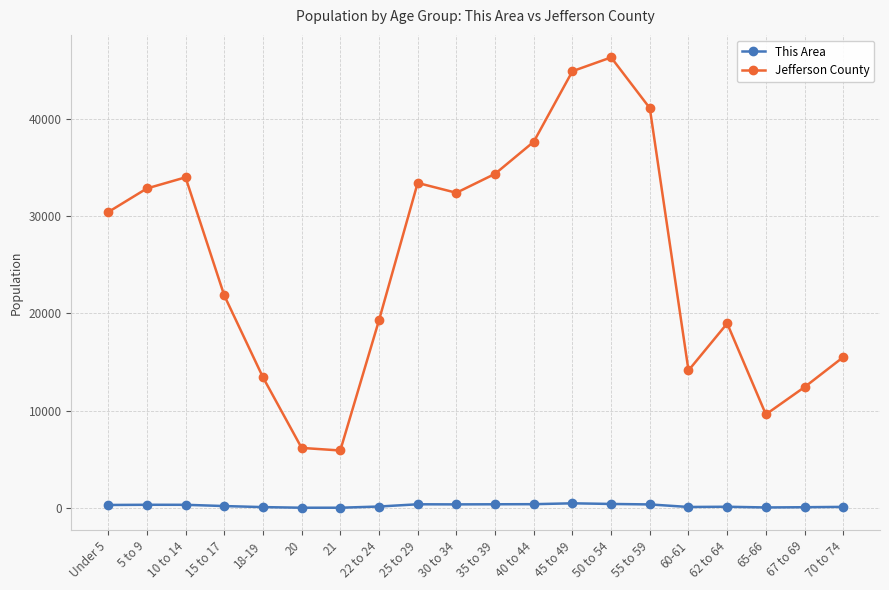

Rank the series by their average value, from highest to lowest.

Jefferson County, This Area